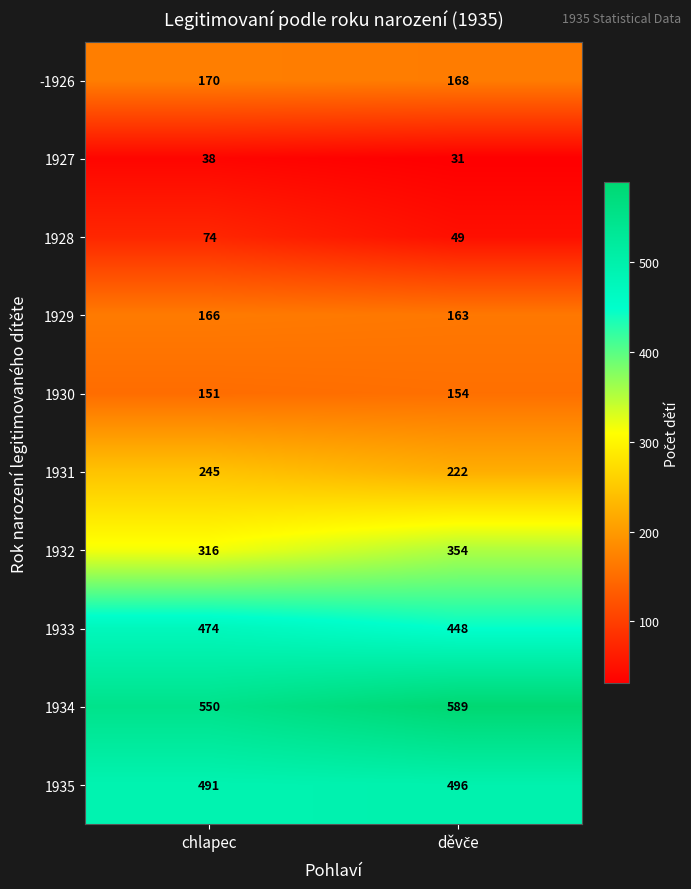

Rank the series by their maximum value, from highest to lowest.

1934, 1935, 1933, 1932, 1931, -1926, 1929, 1930, 1928, 1927